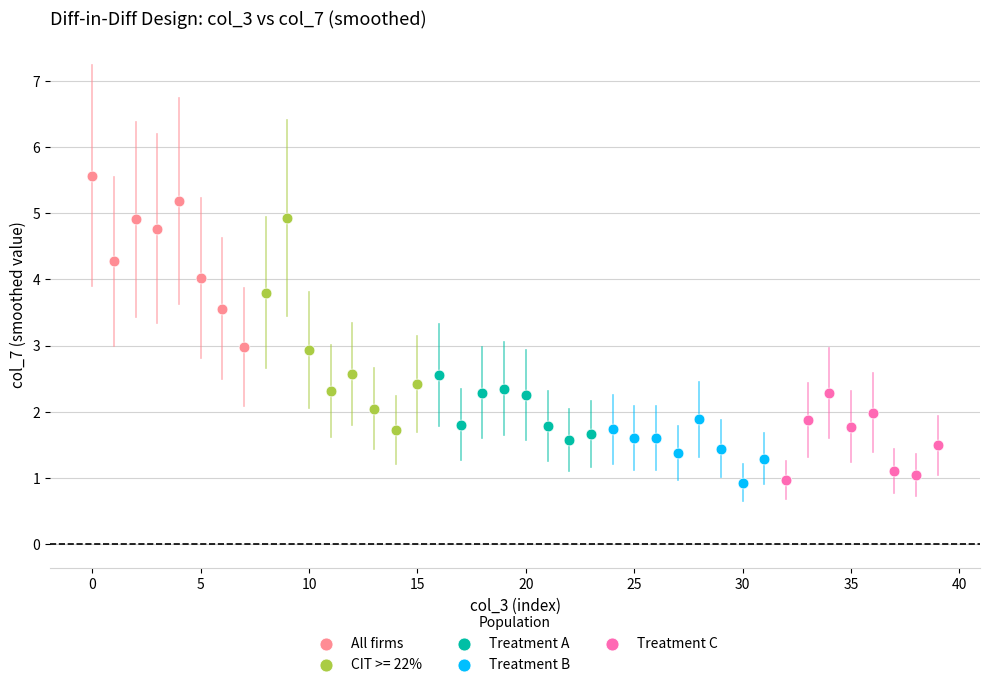

Which series has the largest Y range (max minus min)?

CIT >= 22%